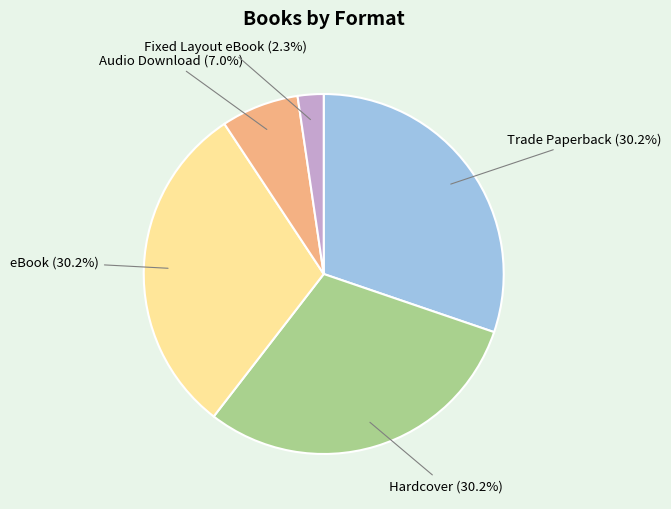

True or false: Hardcover accounts for 30% of the total.

True